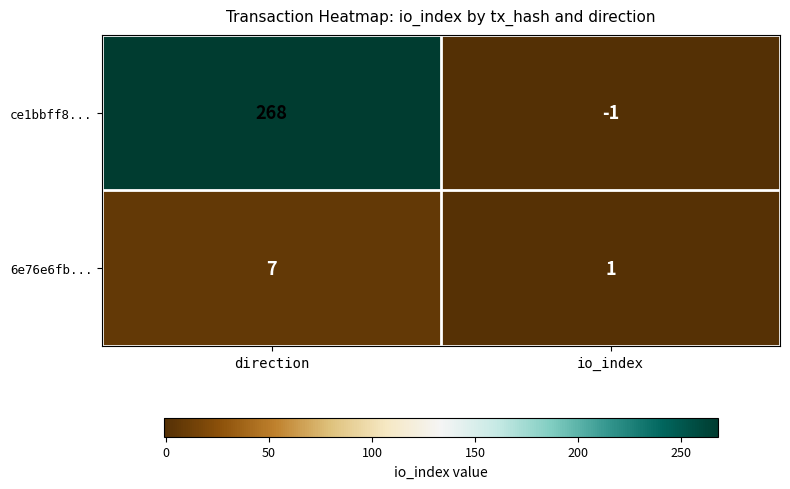

Which series has the largest range (max minus min)?

ce1bbff8...